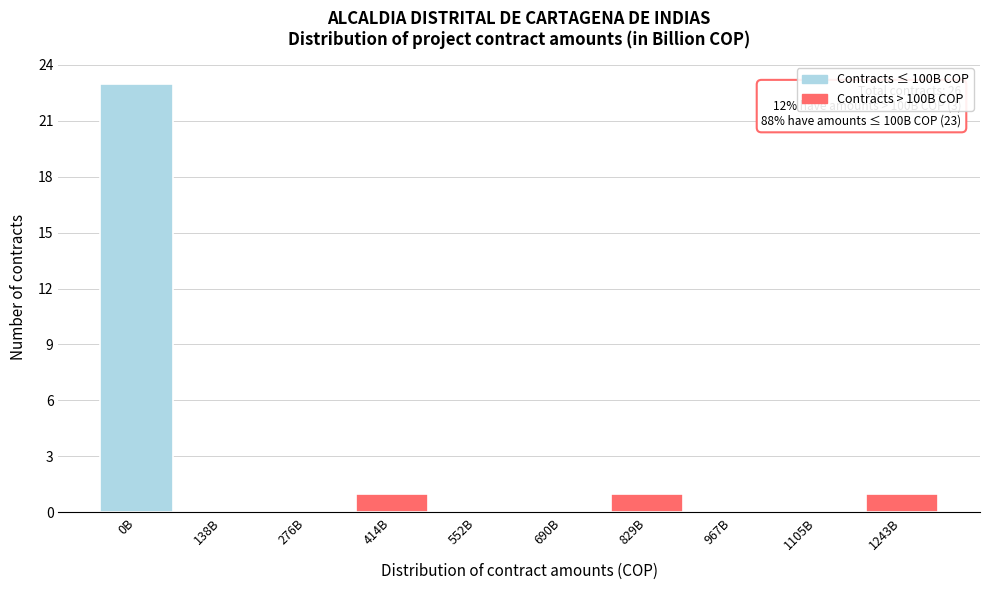

Reading left to right, list all the values displayed in this chart.

0B=23	138B=0	276B=0	414B=1	552B=0	690B=0	829B=1	967B=0	1105B=0	1243B=1